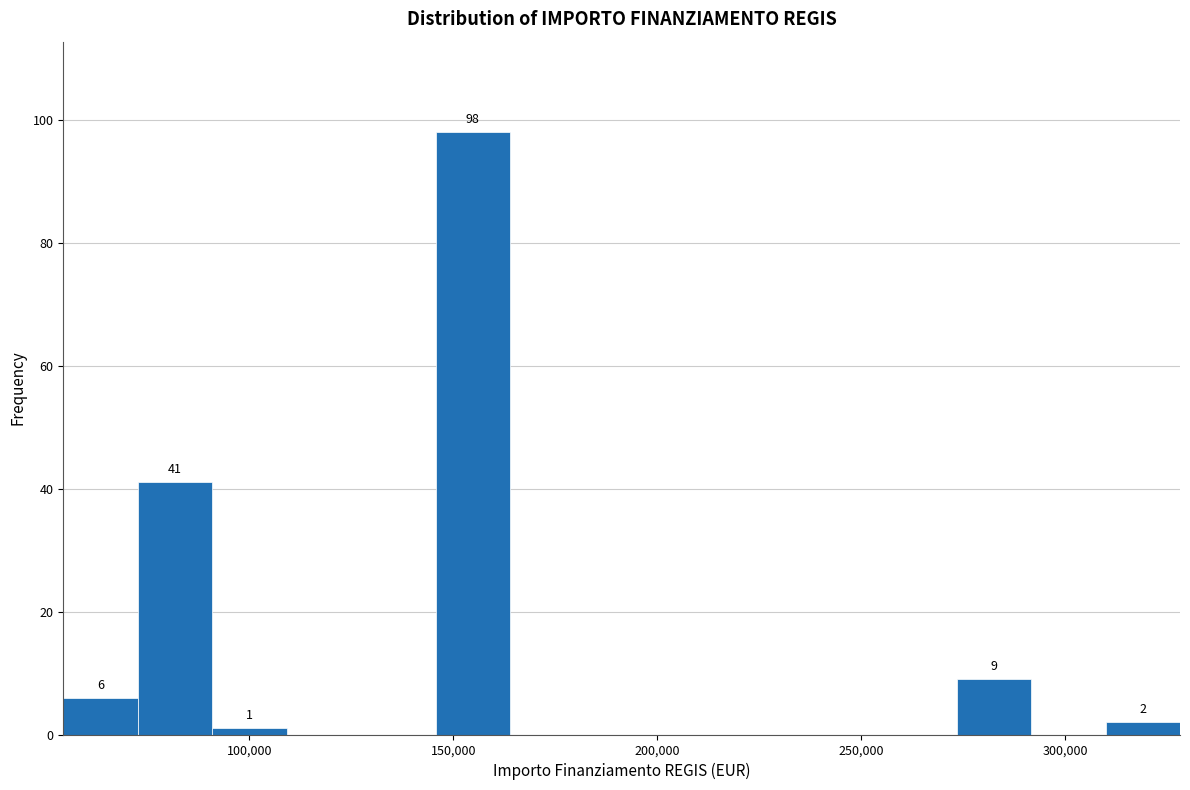

Read against the x-axis, roughly where is the centre of the tallest bar?

155000